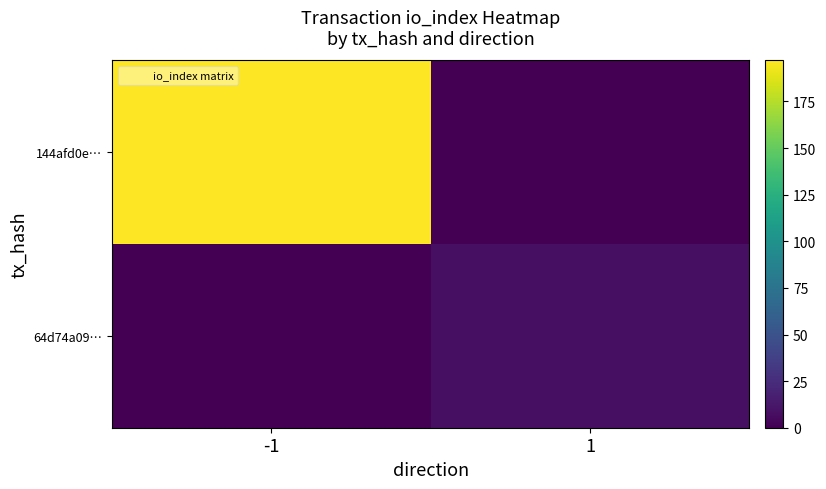

Reading left to right, list all the values displayed in this chart.

144afd0e…: -1=197	1=0
64d74a09…: -1=0	1=8